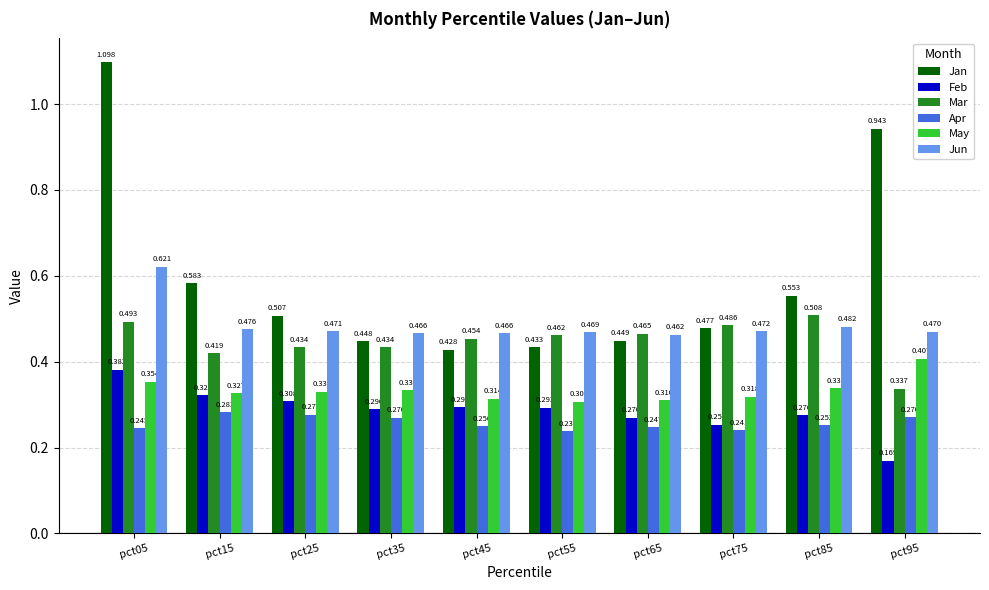

List the series in order of their peak value, highest first.

Jan, Jun, Mar, May, Feb, Apr